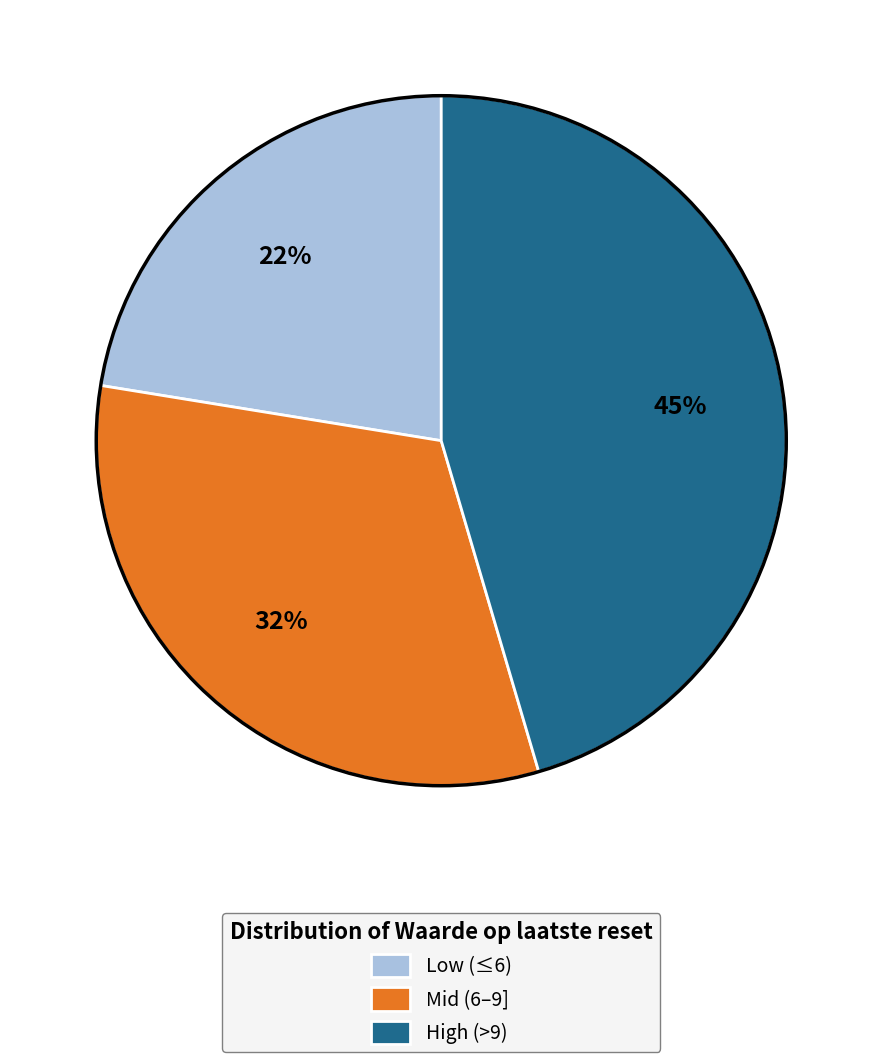

Is it true that Mid (6–9] is 32% of the pie?

True